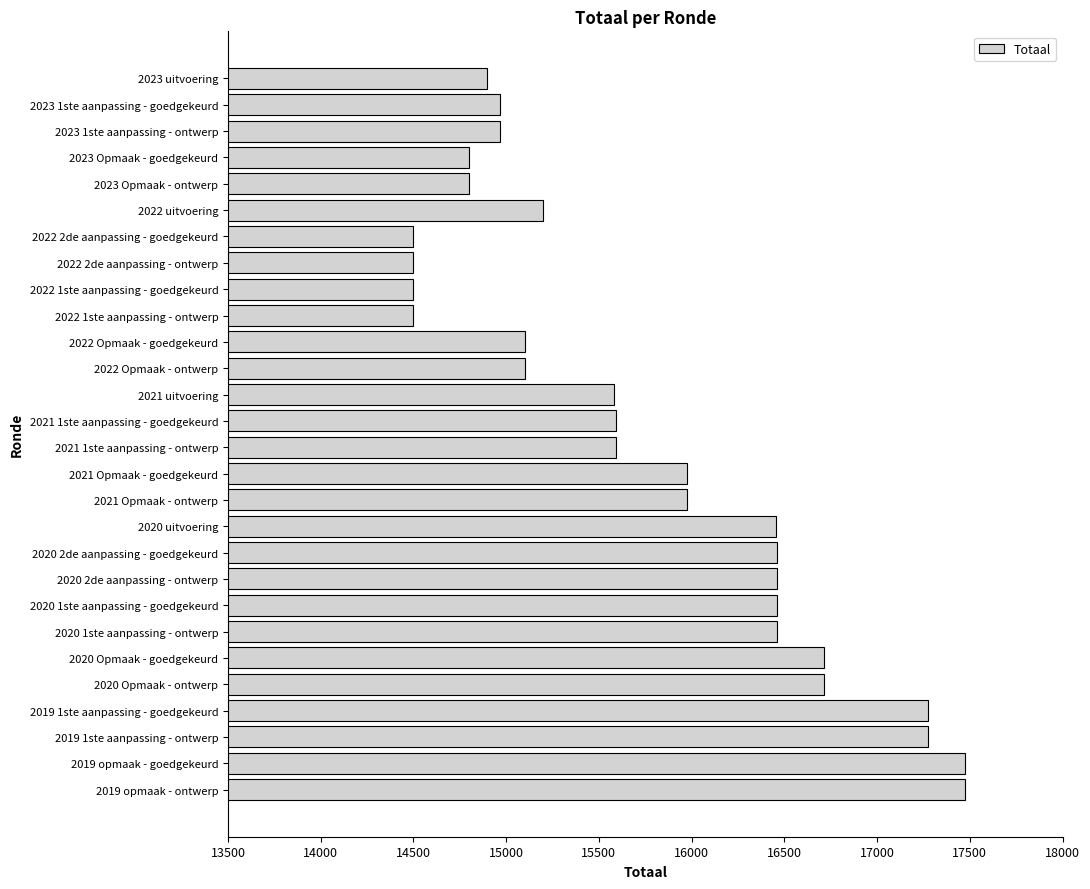

How many data points are less than 15594?

13